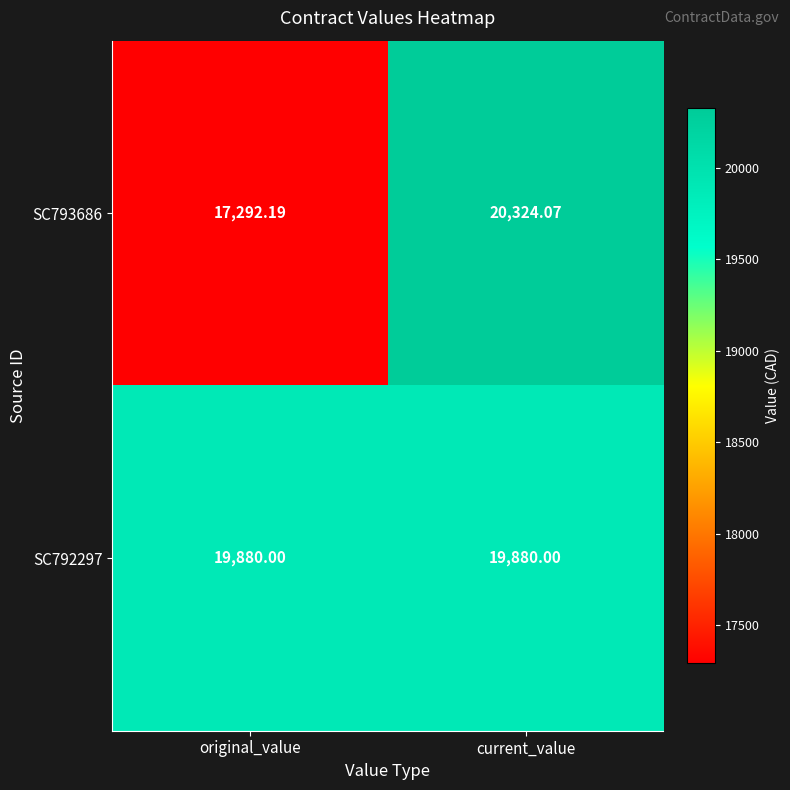

Which series changed the most between original_value and current_value?

SC793686